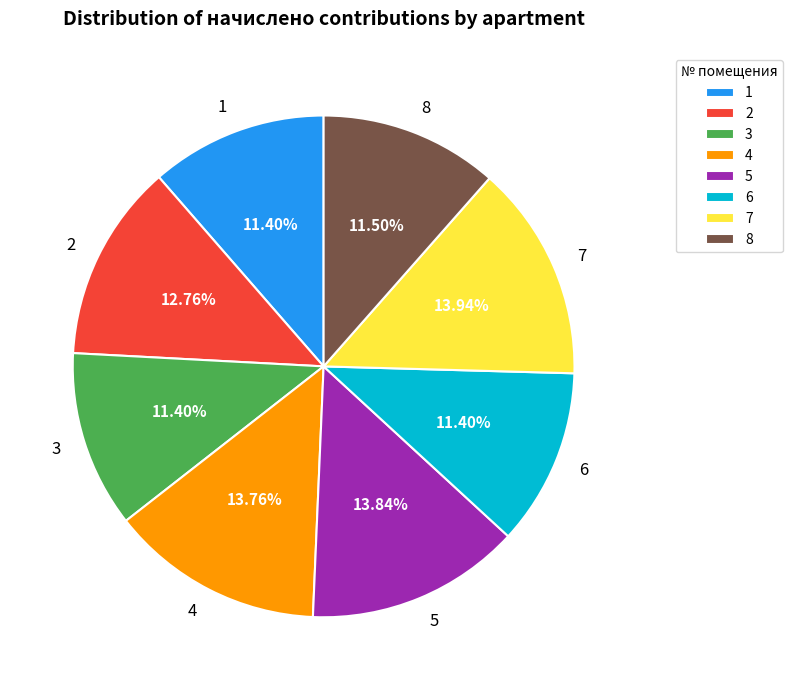

Which has a higher value, 2 or 3?

2